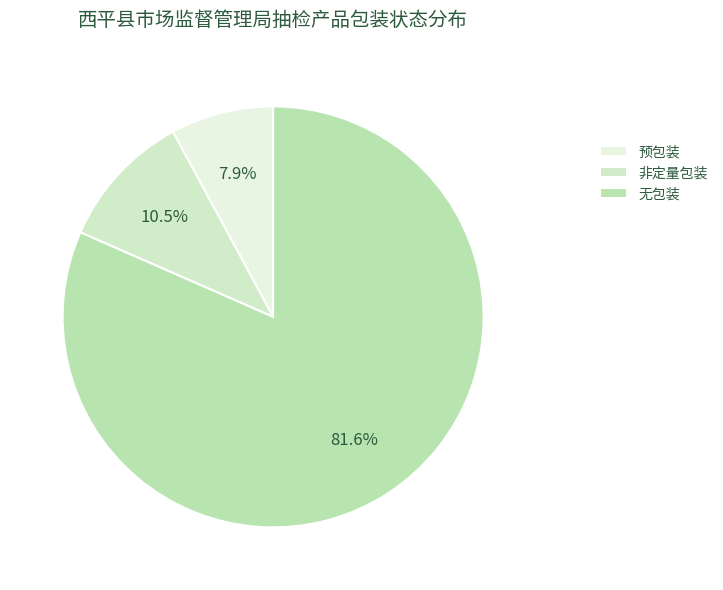

To the nearest percent, what is the combined percentage of 预包装 and 非定量包装?

18%